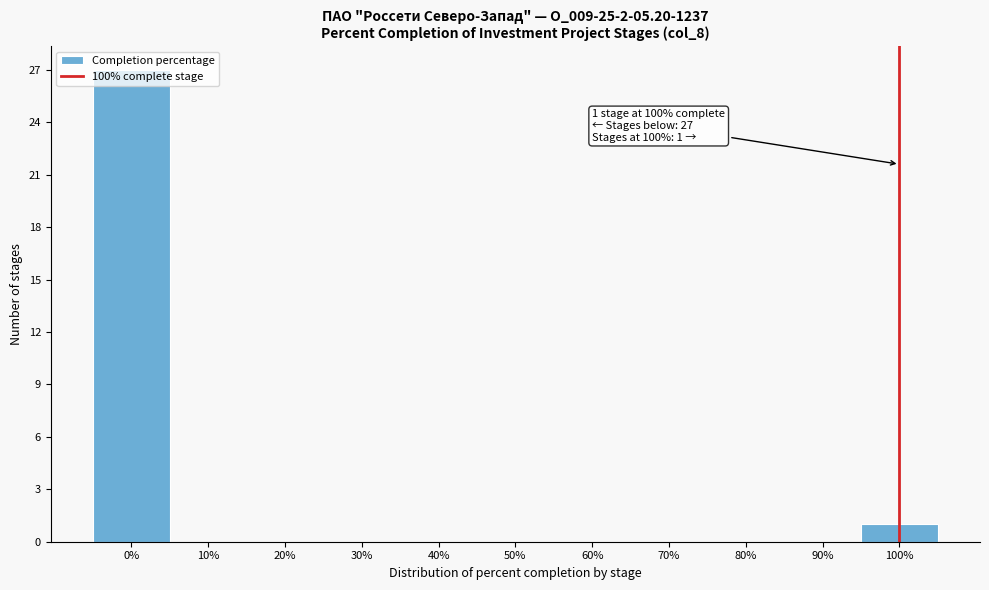

Which range on the x-axis has the tallest bar?

-5 to 5